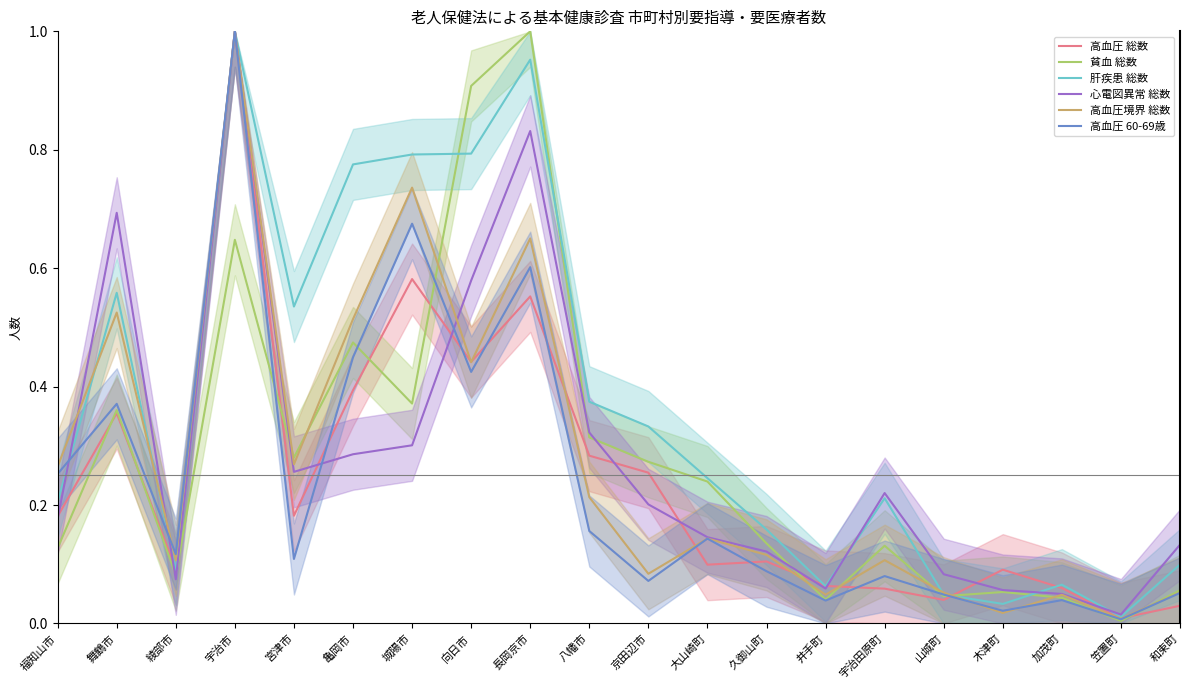

Reading left to right, transcribe all the data shown in this chart.

高血圧 総数: 0.2	0.4	0.1	1.0	0.2	0.4	0.6	0.4	0.6	0.3	0.3	0.1	0.1	0.1	0.1	0.0	0.1	0.1	0.0	0.0
貧血 総数: 0.1	0.4	0.1	0.6	0.3	0.5	0.4	0.9	1.0	0.3	0.3	0.2	0.1	0.0	0.1	0.0	0.1	0.0	0.0	0.1
肝疾患 総数: 0.2	0.6	0.1	1.0	0.5	0.8	0.8	0.8	1.0	0.4	0.3	0.2	0.2	0.1	0.2	0.0	0.0	0.1	0.0	0.1
心電図異常 総数: 0.2	0.7	0.1	1.0	0.3	0.3	0.3	0.6	0.8	0.3	0.2	0.1	0.1	0.1	0.2	0.1	0.1	0.0	0.0	0.1
高血圧境界 総数: 0.3	0.5	0.1	1.0	0.3	0.5	0.7	0.4	0.7	0.2	0.1	0.1	0.1	0.0	0.1	0.1	0.0	0.0	0.0	0.1
高血圧 60-69歳: 0.3	0.4	0.1	1.0	0.1	0.4	0.7	0.4	0.6	0.2	0.1	0.1	0.1	0.0	0.1	0.0	0.0	0.0	0.0	0.1